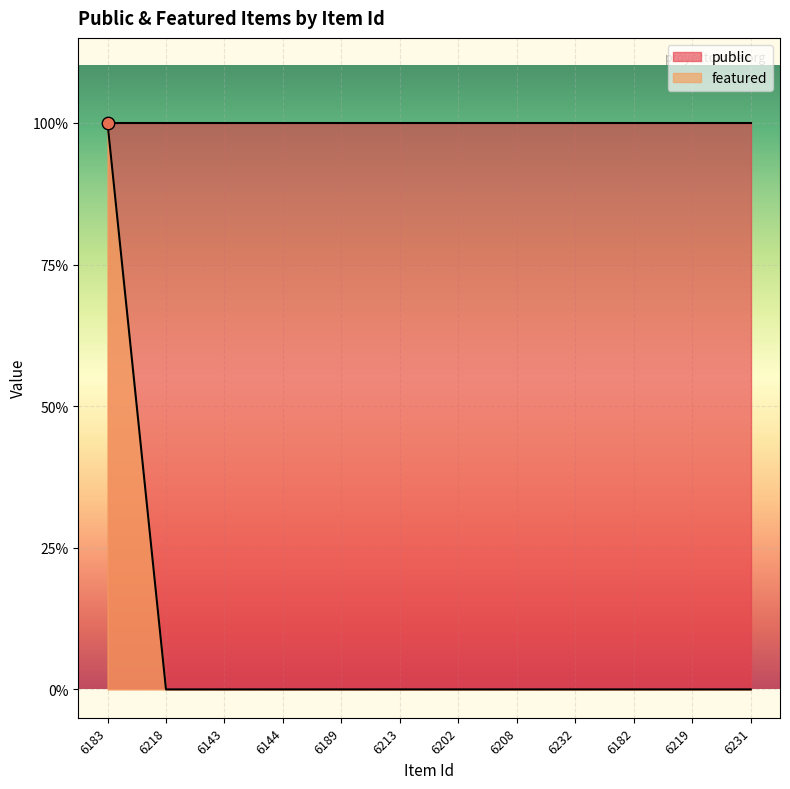

Which has a higher value, 6218 or 6144?

6218